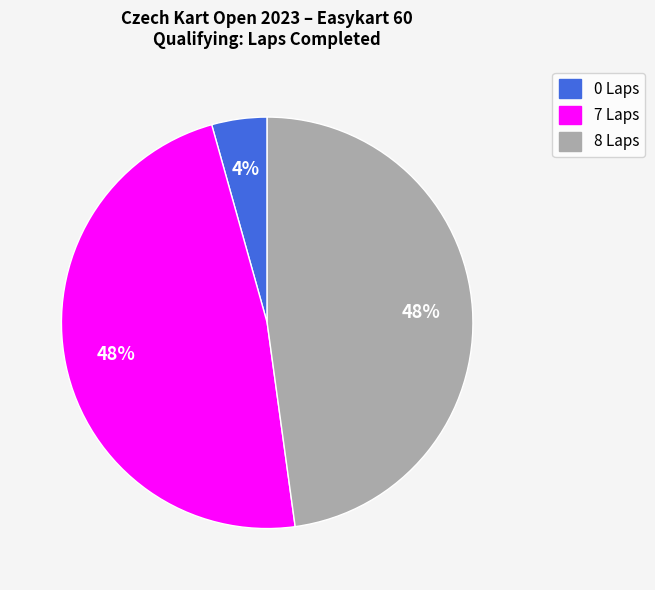

Is there any slice that represents more than half of the pie?

No